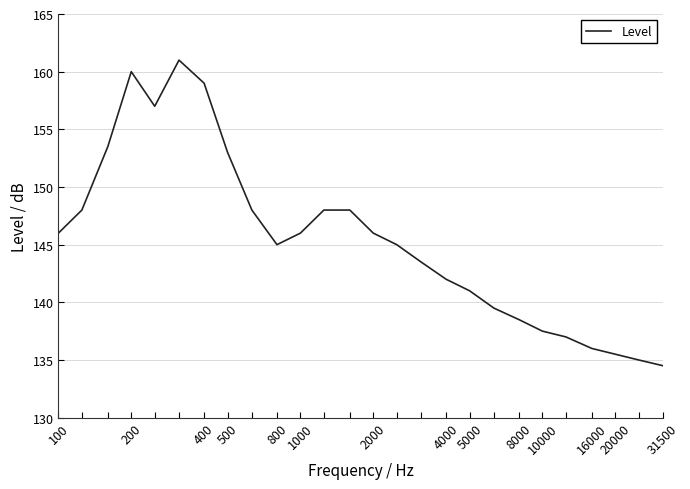

What is the smallest value displayed?

134.5